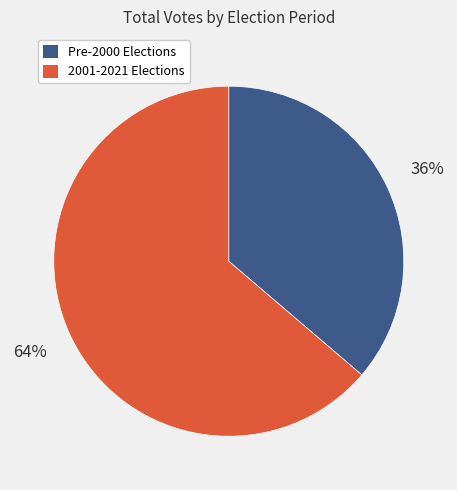

Rank the categories by value from highest to lowest.

2001-2021 Elections, Pre-2000 Elections